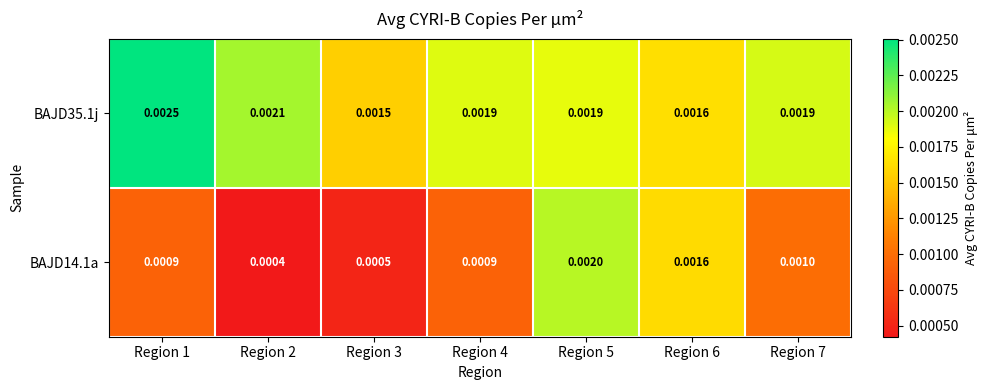

At how many categories does at least one series exceed 0?

7